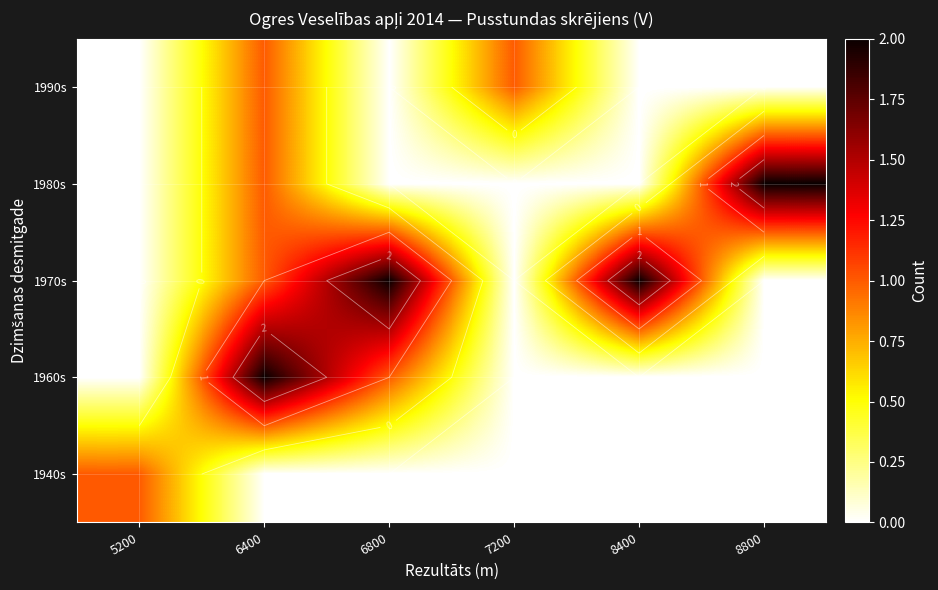

Is the value of 1940s at 8400 greater than the value of 1960s at 8400?

No